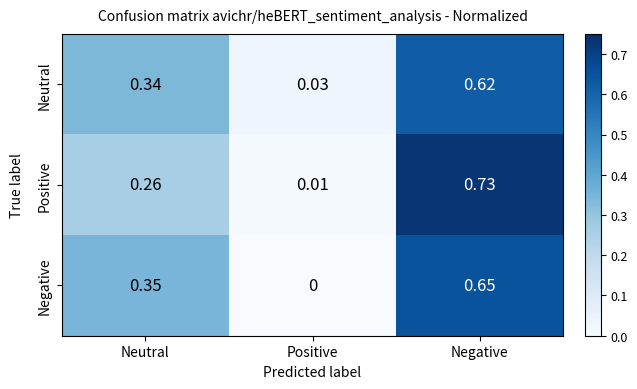

Rank the categories by Neutral value from lowest to highest.

Positive, Neutral, Negative